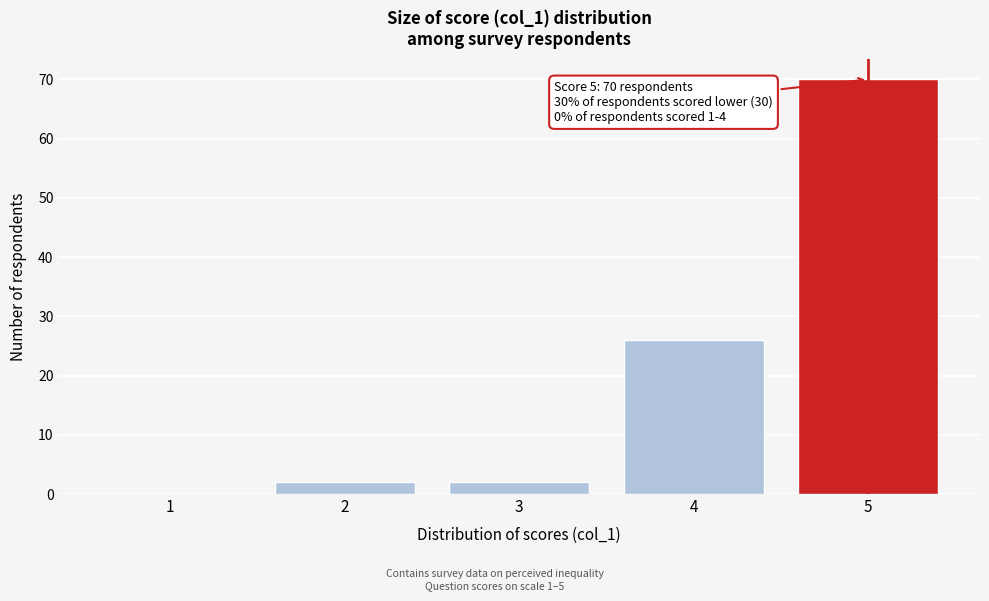

Reading left to right, transcribe all the data shown in this chart.

1=0	2=2	3=2	4=26	5=70